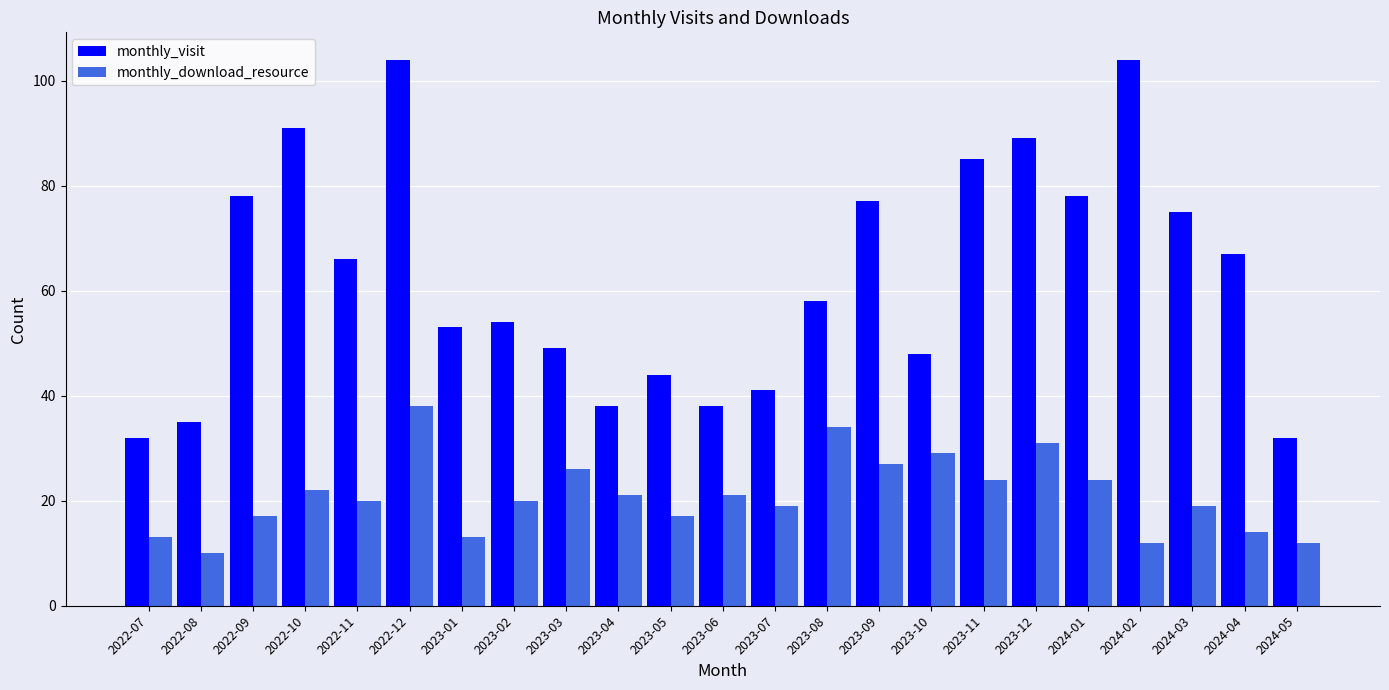

Reading left to right, what are all the values shown in this chart?

monthly_visit: 32	35	78	91	66	104	53	54	49	38	44	38	41	58	77	48	85	89	78	104	75	67	32
monthly_download_resource: 13	10	17	22	20	38	13	20	26	21	17	21	19	34	27	29	24	31	24	12	19	14	12